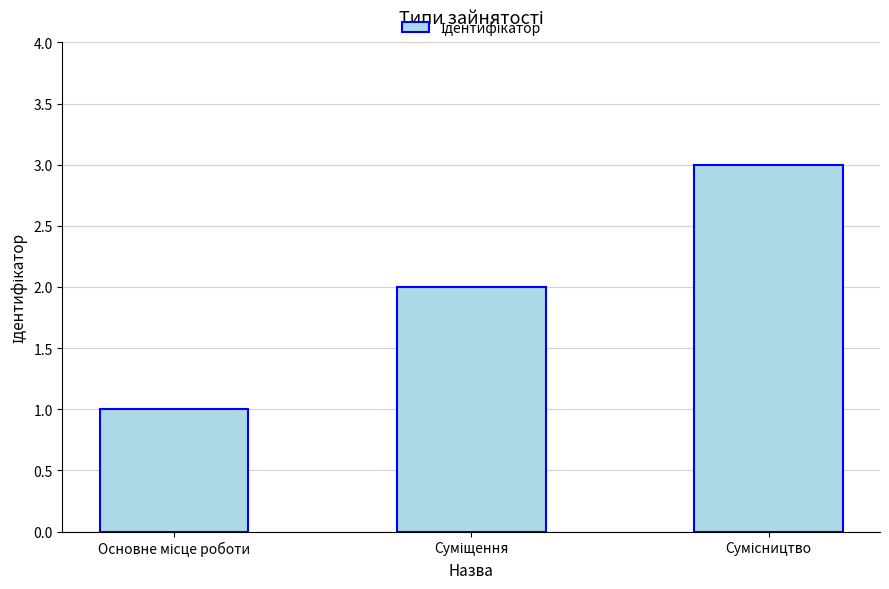

What is the sum of all values?

6